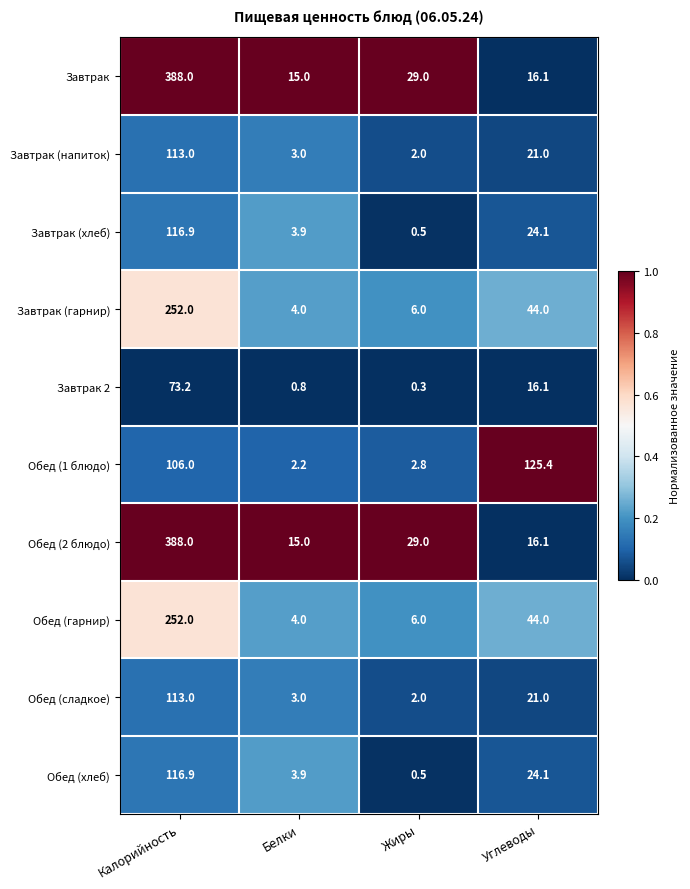

List the labels in order of Обед (сладкое) value, largest first.

Калорийность, Углеводы, Белки, Жиры